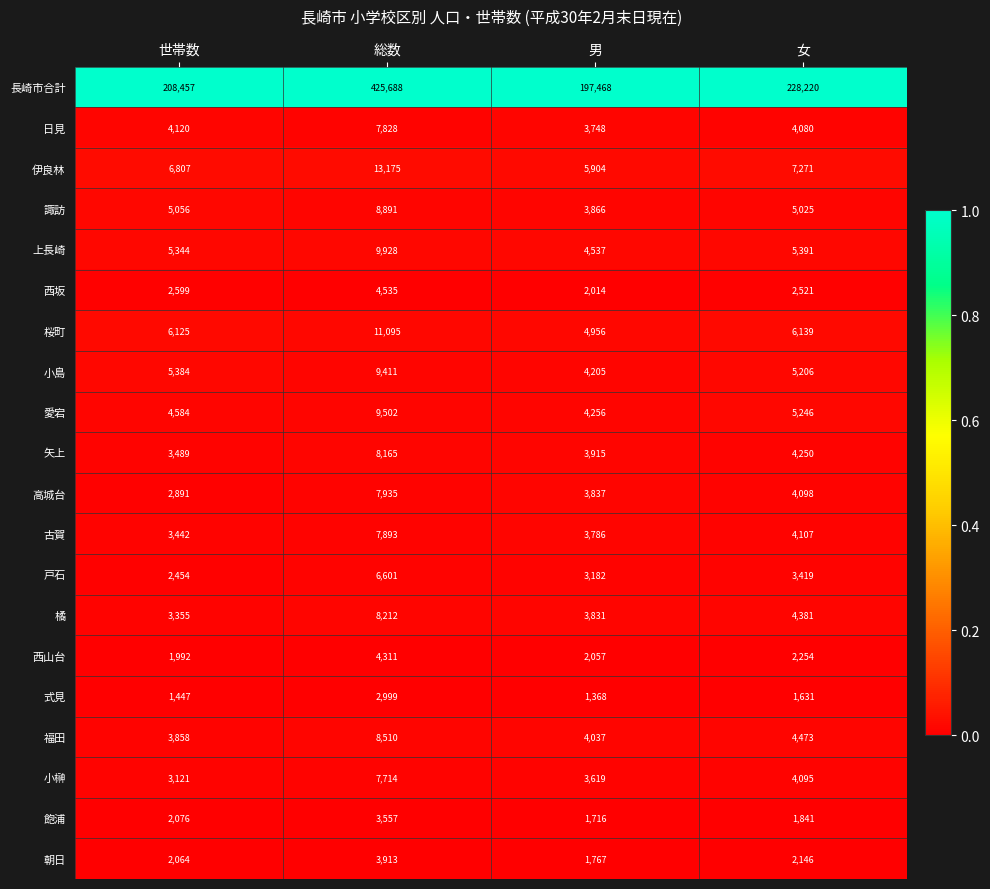

At 世帯数, list the series in order from smallest to largest.

式見, 西山台, 朝日, 飽浦, 戸石, 西坂, 高城台, 小榊, 橘, 古賀, 矢上, 福田, 日見, 愛宕, 諏訪, 上長崎, 小島, 桜町, 伊良林, 長崎市合計